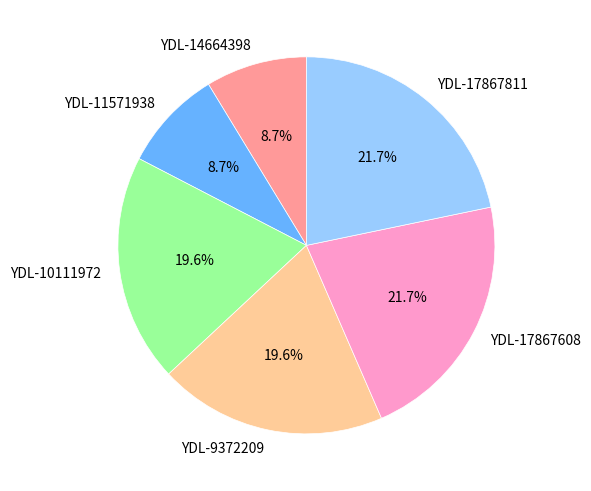

How many segments does this pie chart have?

6